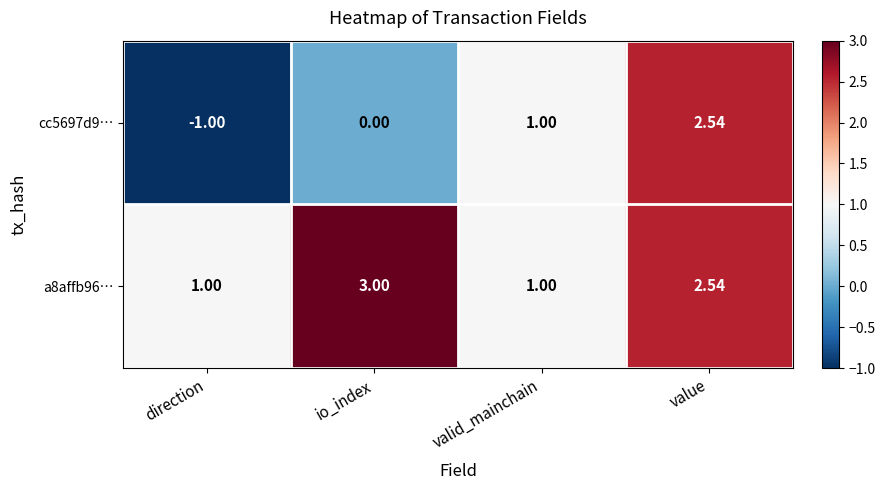

Is the value of a8affb96… at valid_mainchain greater than the value of cc5697d9… at direction?

Yes